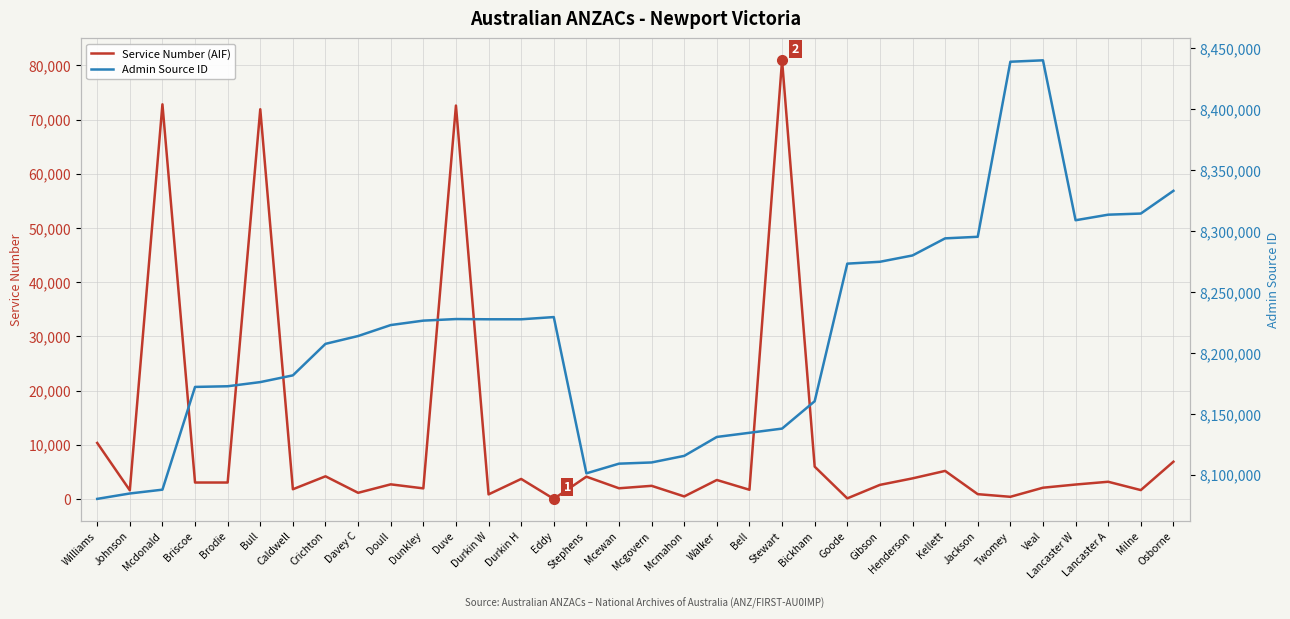

At which label is Service Number (AIF) closest to 40472?

Williams